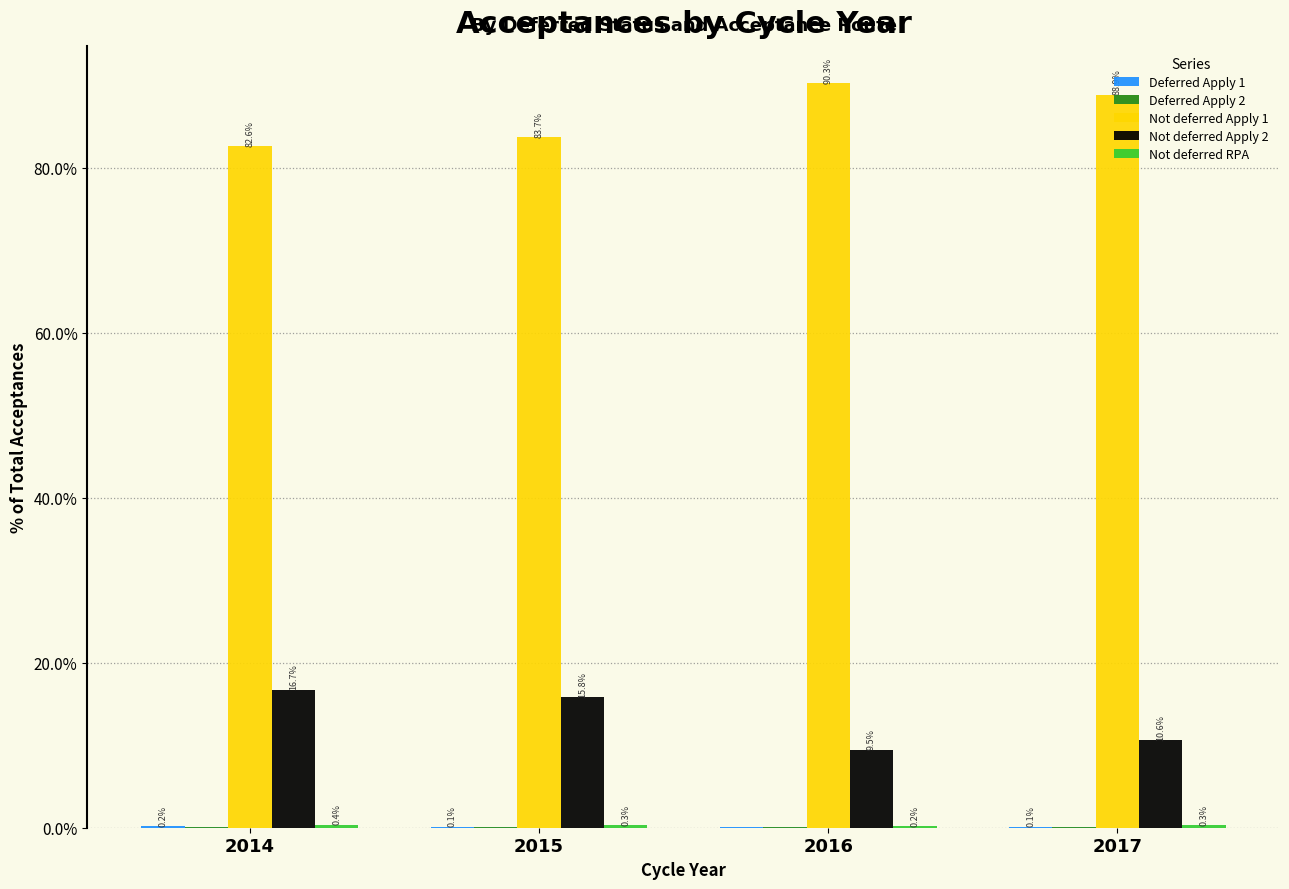

At which label does Not deferred Apply 1 reach its peak?

2016